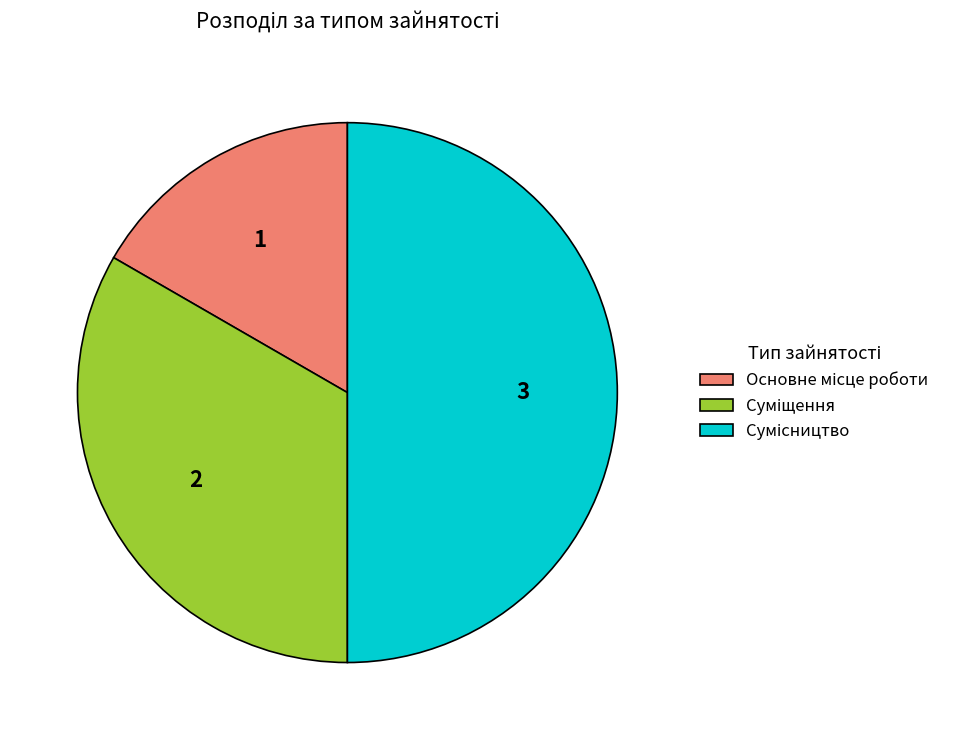

Count the number of slices in the pie.

3